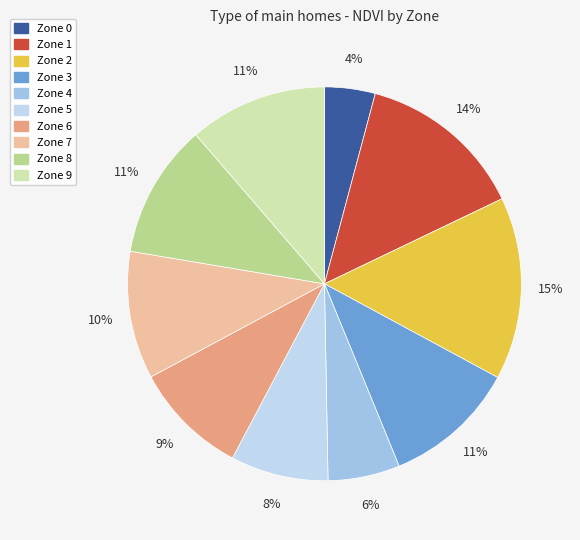

How many slices are in this pie chart?

10